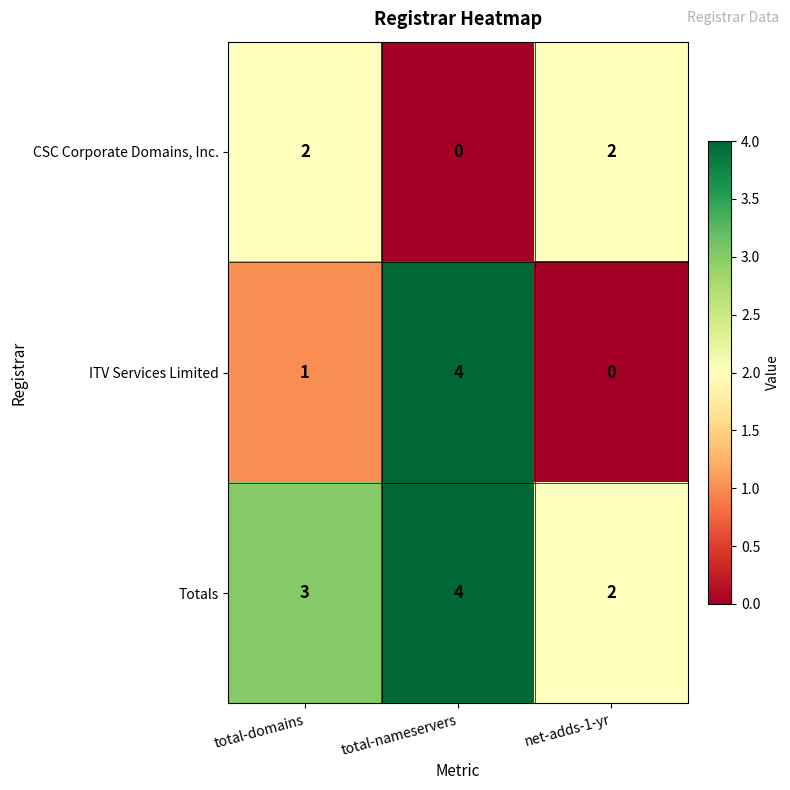

Which series has the largest total across all categories?

Totals